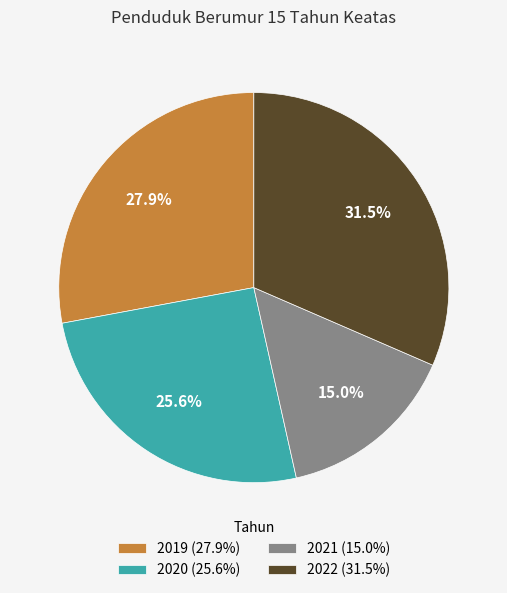

What percentage is NOT represented by 2022?

68.5%